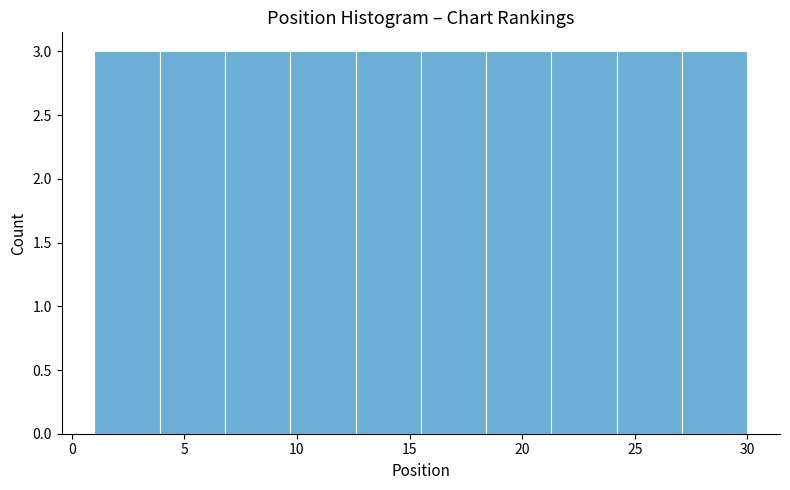

What is the height of the bar covering 24.2 to 27.1 on the x-axis? Neither the bar edges nor the heights are printed on the chart, so give them approximately, as read against the axes.

3